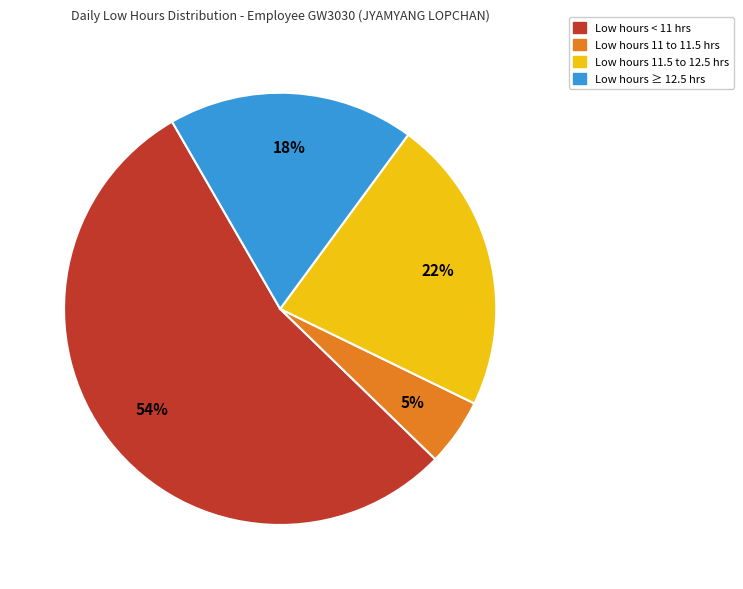

To the nearest percent, what is the average slice percentage?

25%